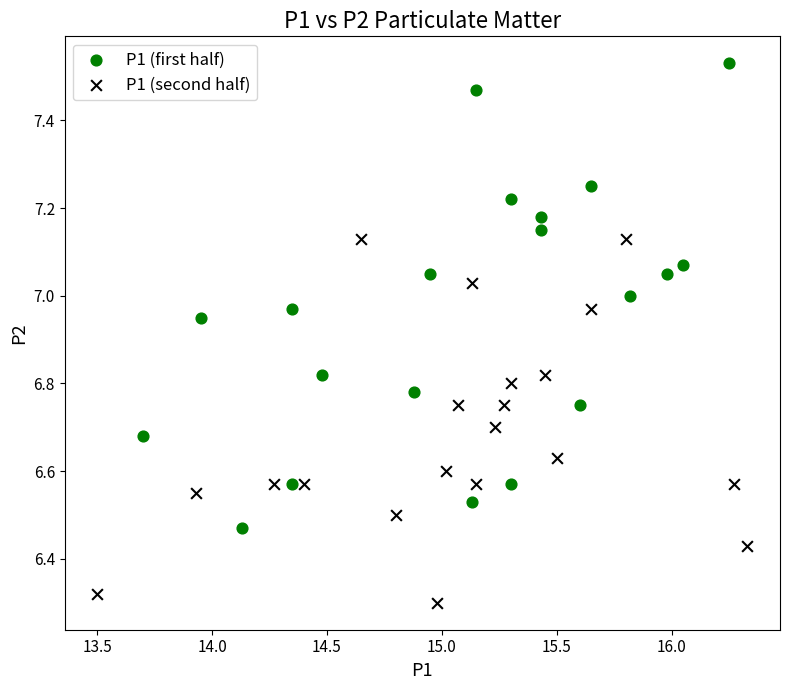

Which series has the widest spread of Y values?

P1 (first half)